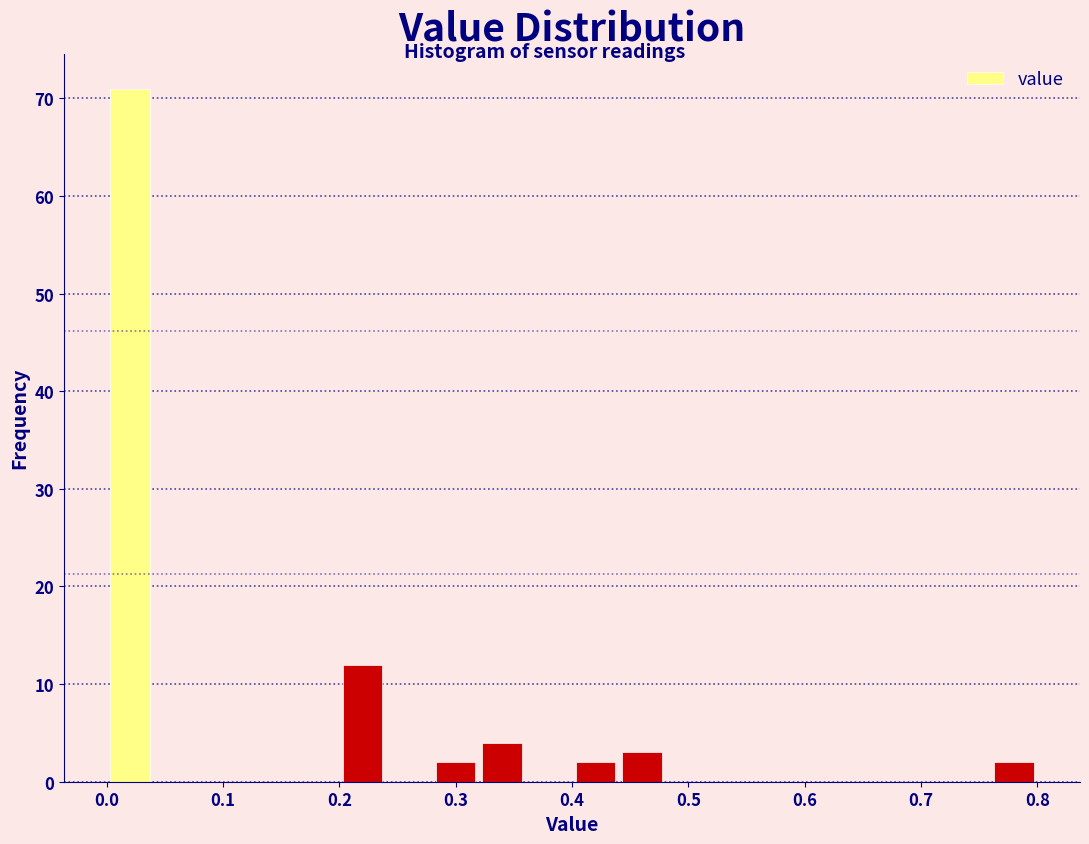

Which range on the x-axis has the tallest bar?

0.00 to 0.04